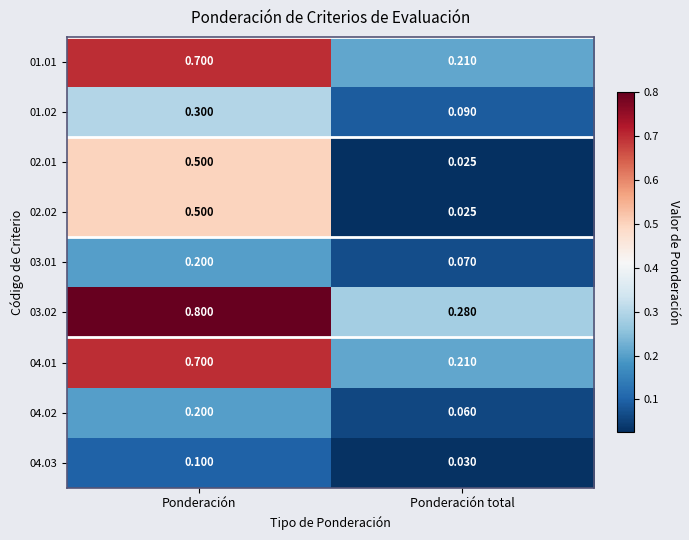

Count the number of data series in this chart.

9